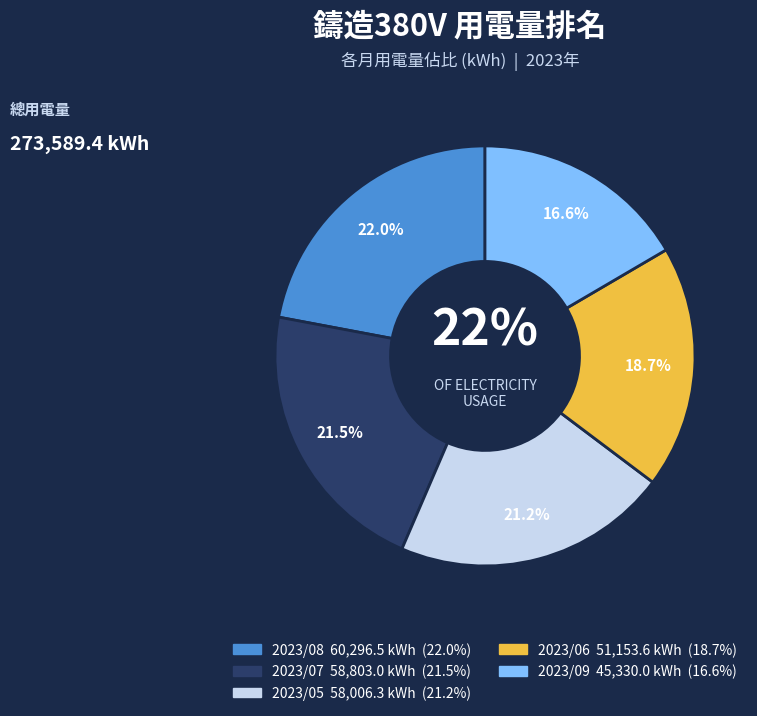

To the nearest percent, what percentage of the pie is 2023/07 鑄造380V?

21%